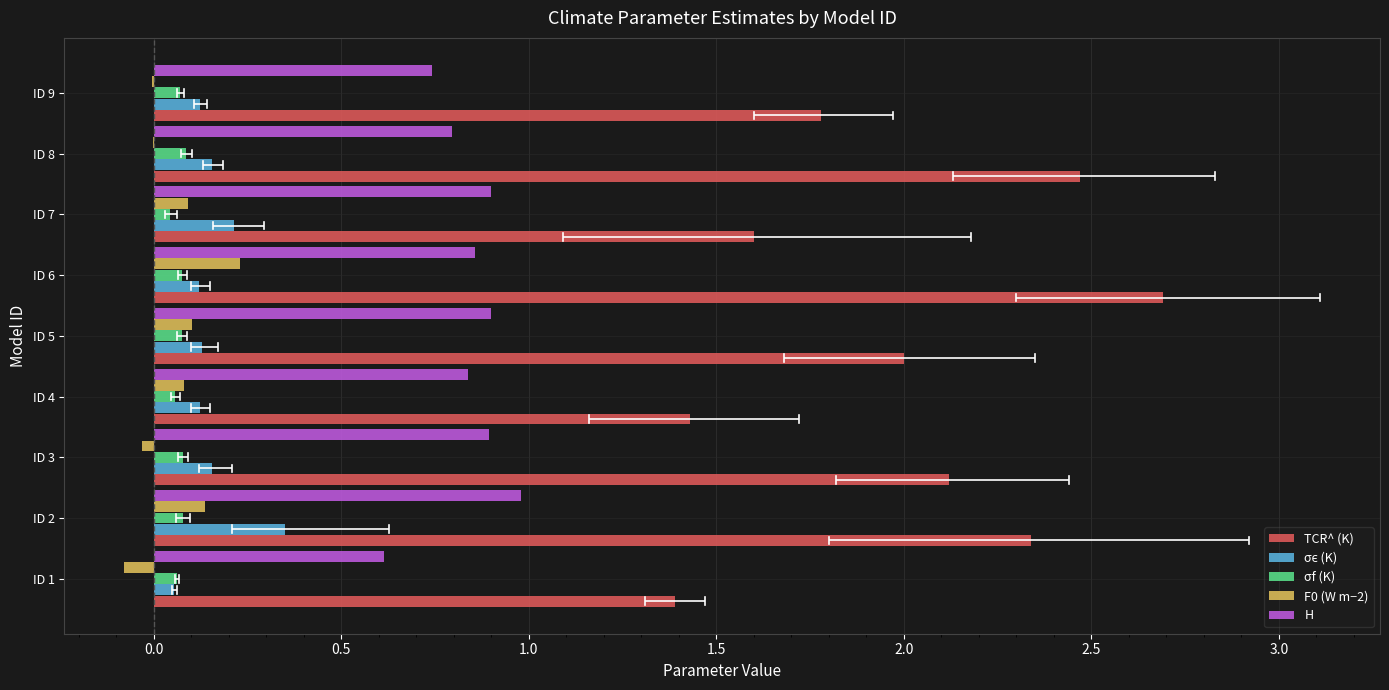

What is the sum of all F0 (W m−2) values?

0.5